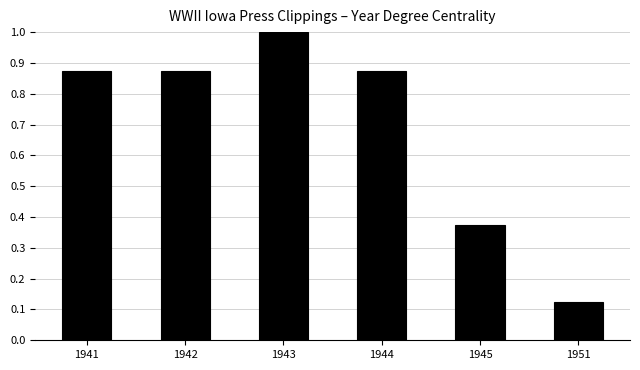

Is it true that the value at 1943 is 0.5?

False